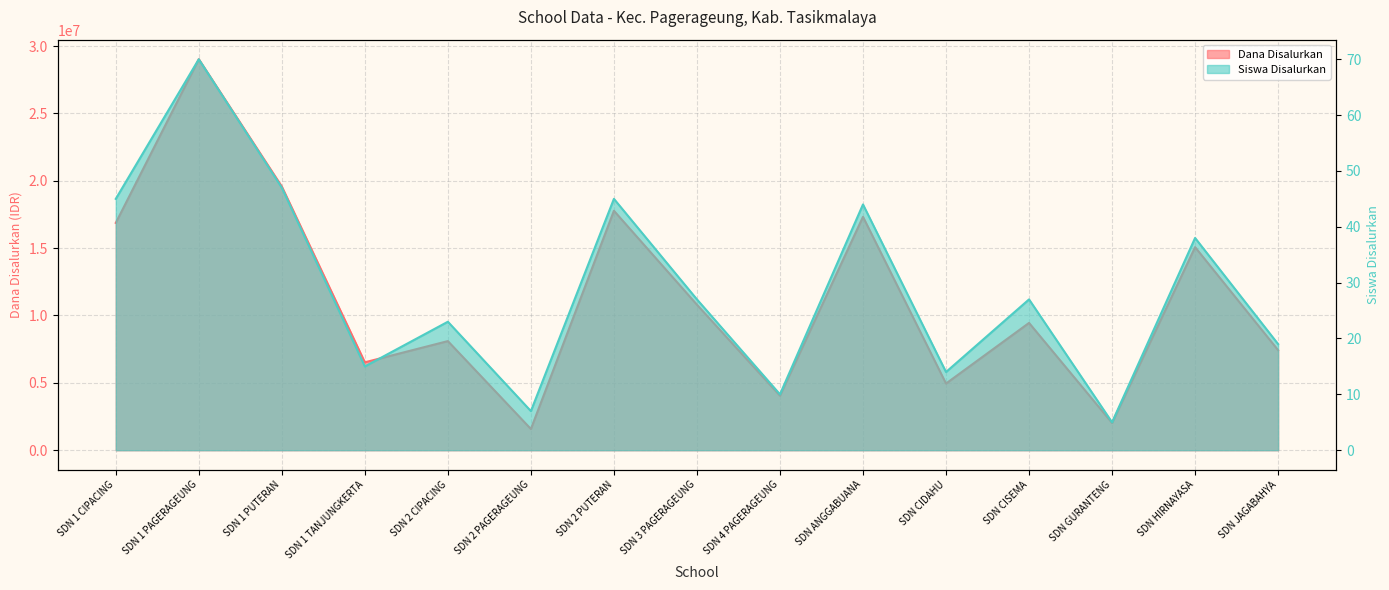

Read the Siswa Disalurkan value at SDN 1 PAGERAGEUNG, to the nearest 5.

70